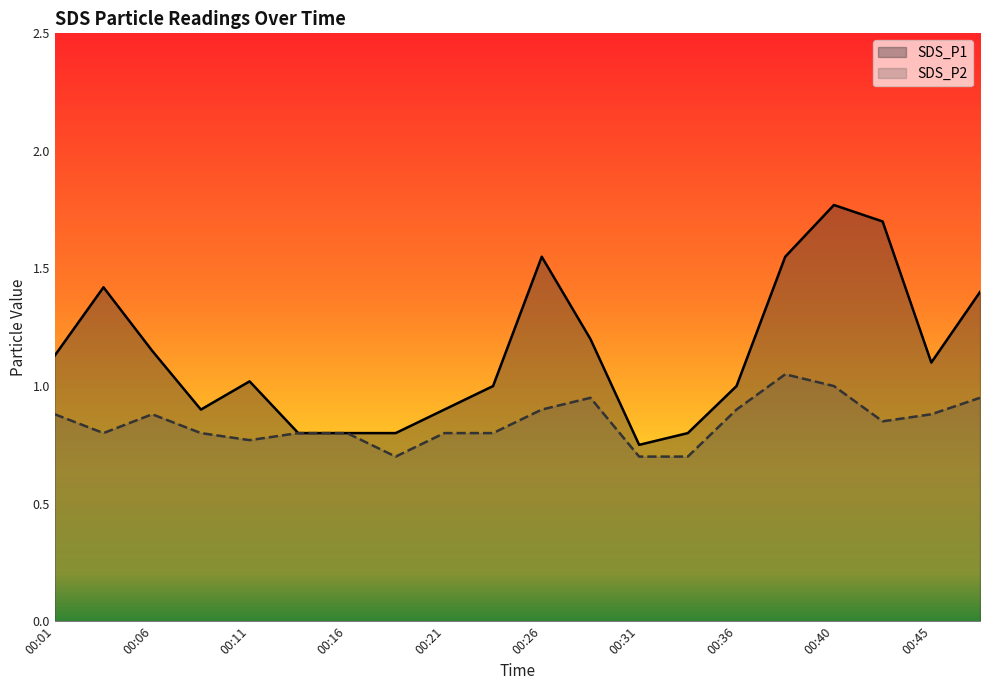

What is the maximum value shown in the chart?

1.8